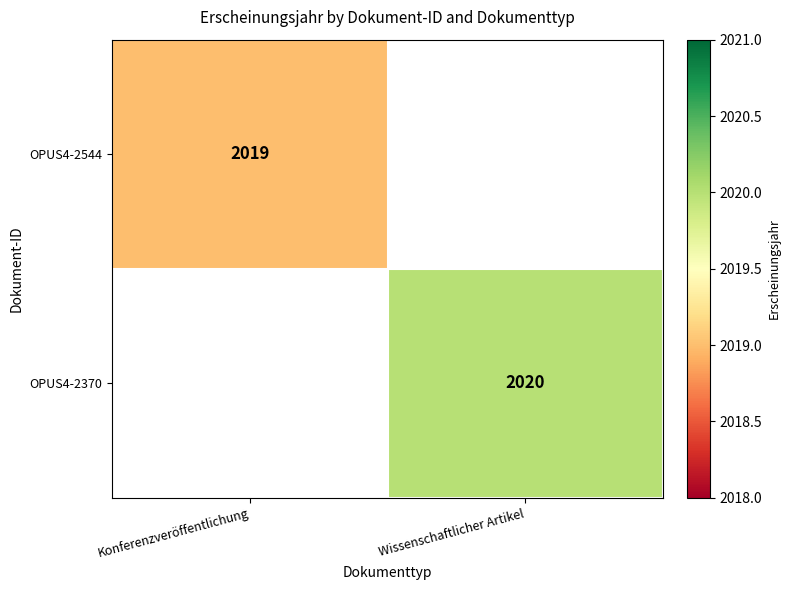

How many distinct data groups are displayed?

2